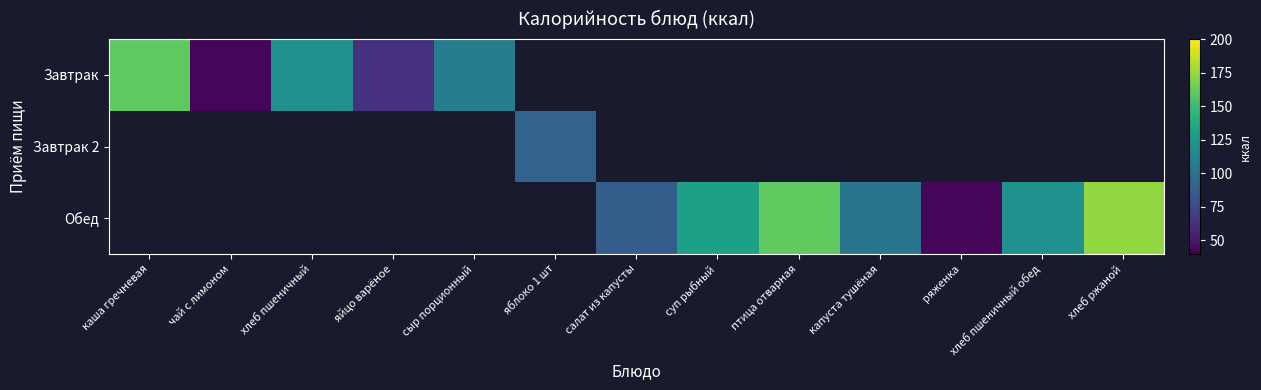

Is the value of Обед at хлеб ржаной greater than the value of Завтрак at птица отварная?

No